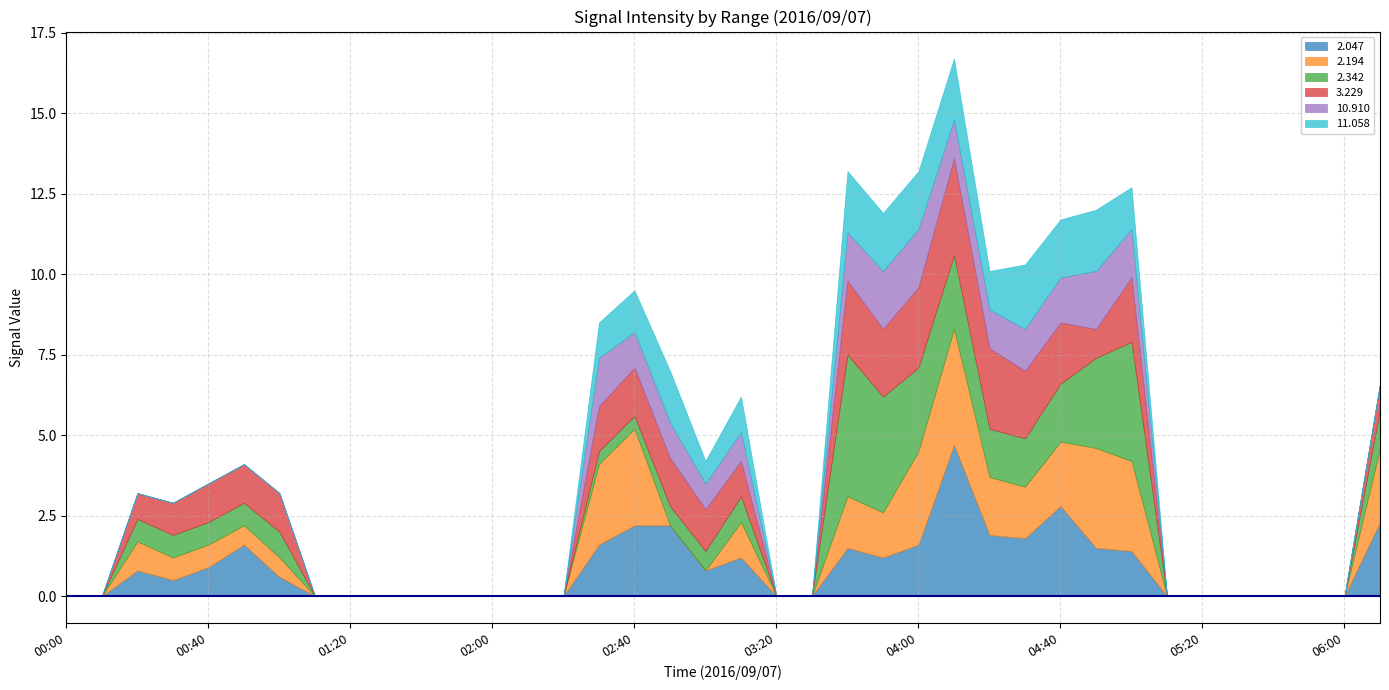

Which series has the largest total across all categories?

2.194